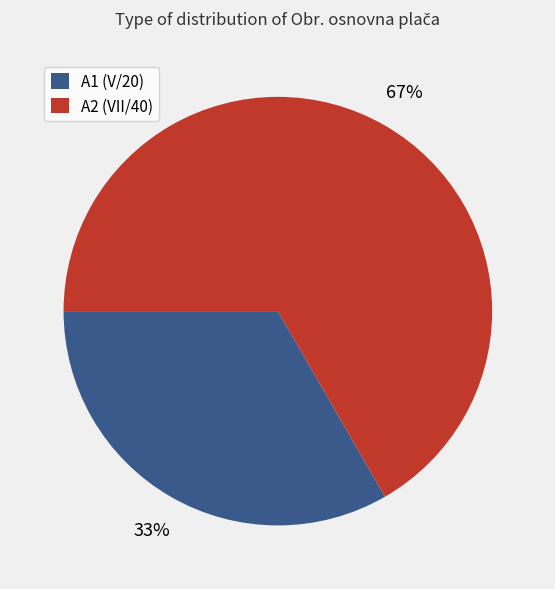

Between A1 (V/20) and A2 (VII/40), which is larger?

A2 (VII/40)